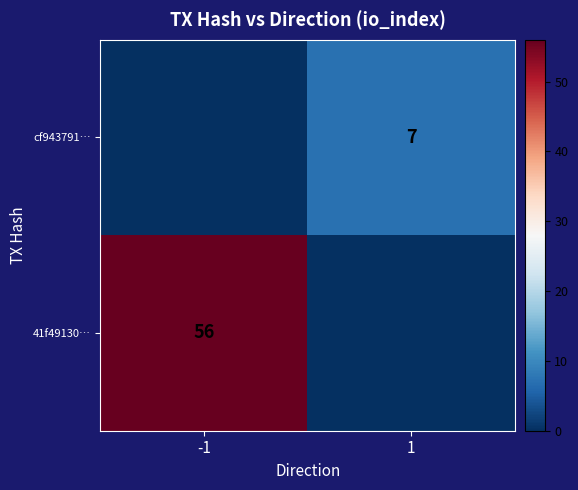

What is the spread (max minus min) of values at 1?

7